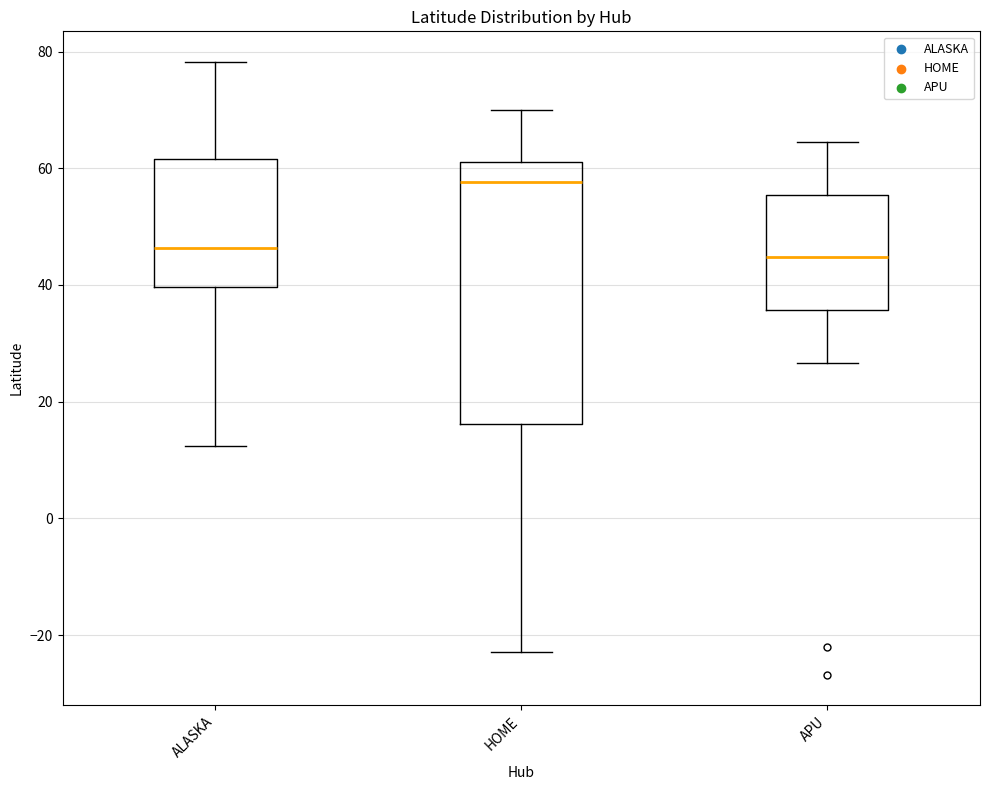

Where is the lower edge of the box for HOME on the y-axis? The values are not printed on the chart, so give them approximately, as read against the axis.

16